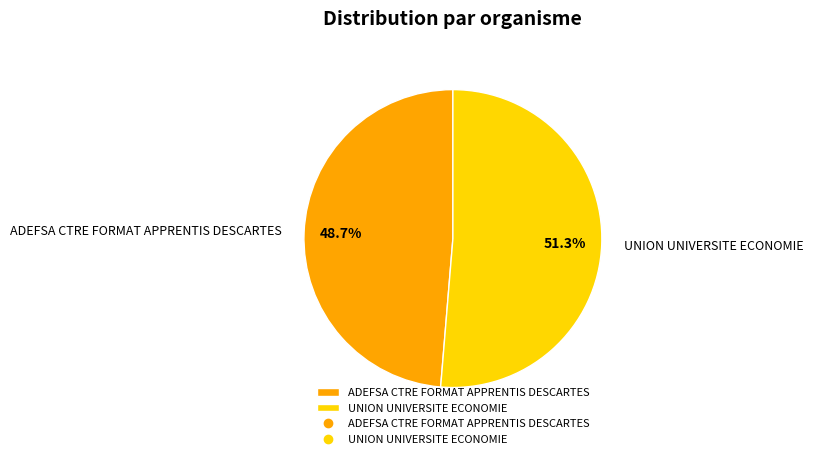

What is the ratio of the value at ADEFSA CTRE FORMAT APPRENTIS DESCARTES to the value at UNION UNIVERSITE ECONOMIE?

0.9